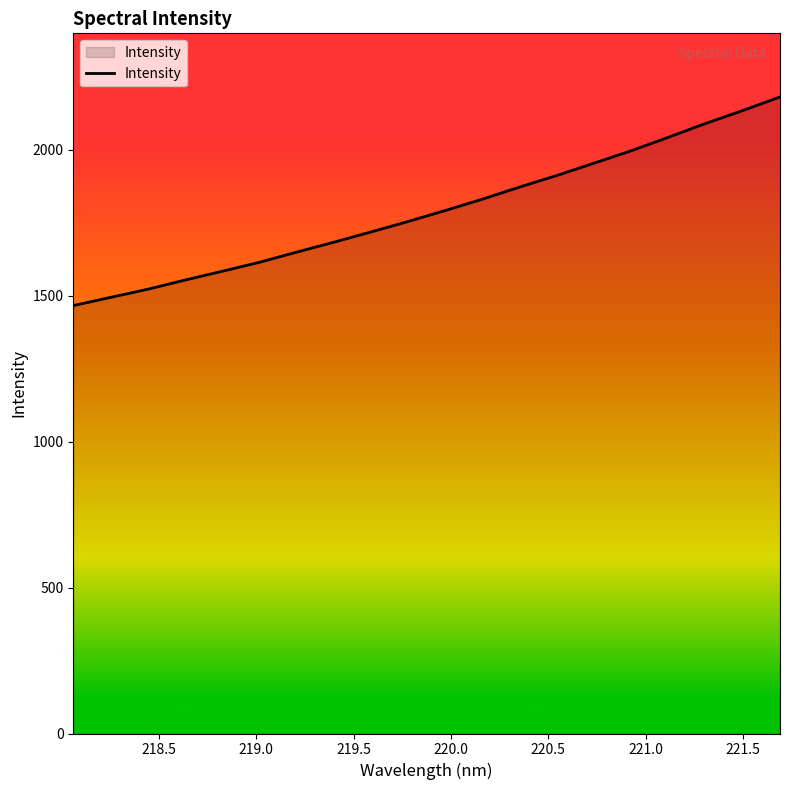

What is the label of the 6th point from the left?

219.0156